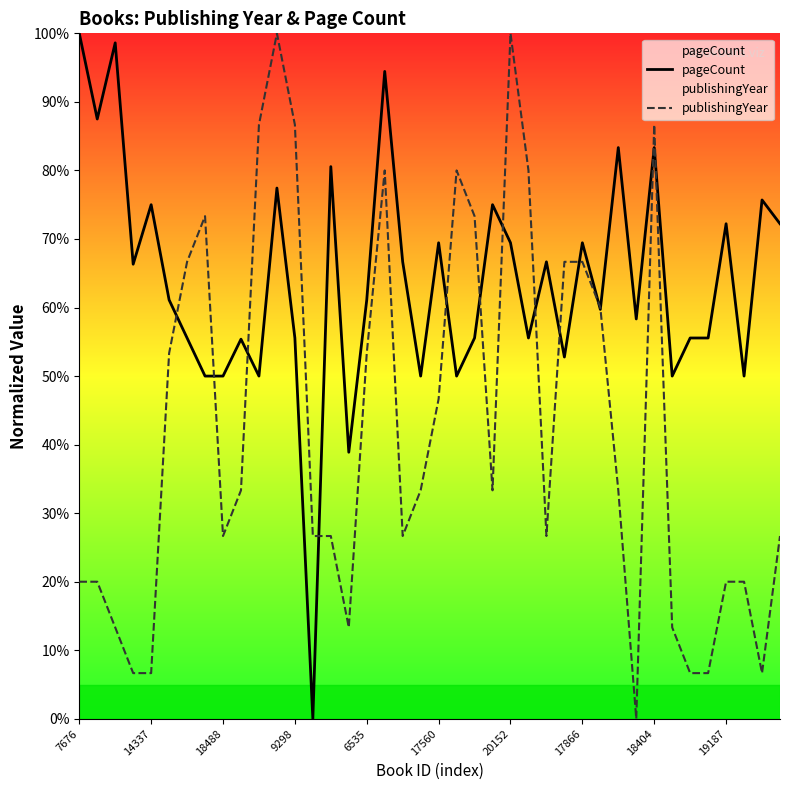

What is the greatest value displayed?

100.0